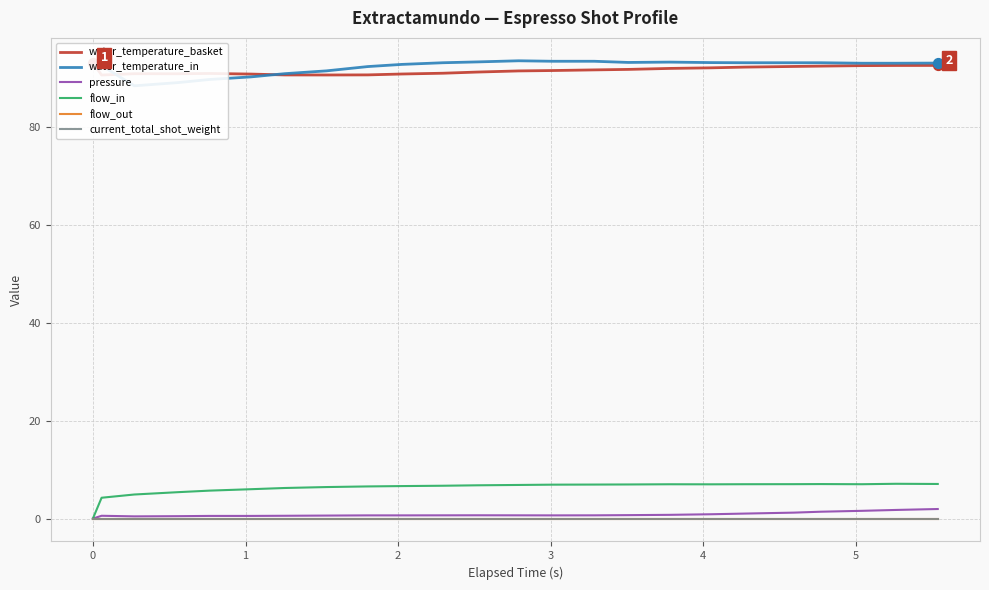

Which series reaches the maximum Y coordinate?

water_temperature_in